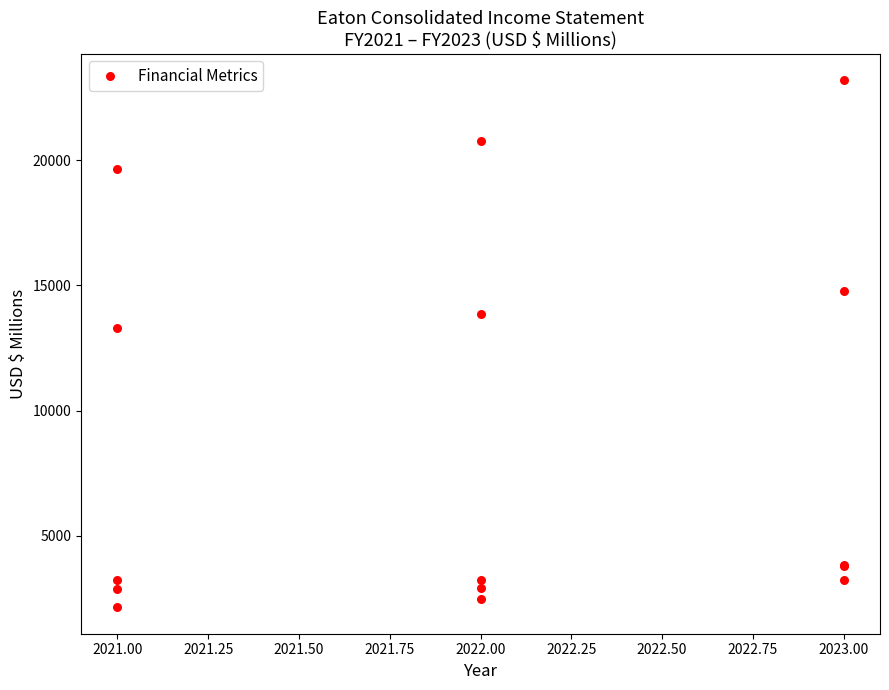

What Y value in the scatter plot is closest to 12671?

13293